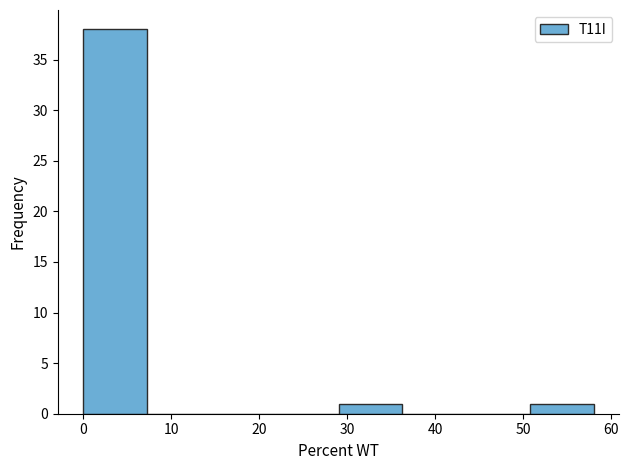

Reading left to right, list every bar in this chart as the range it spans on the x-axis followed by its height. Neither the bar edges nor the heights are printed on the chart, so give them approximately, as read against the axes.

0 to 7: 38
7 to 15: 0
15 to 22: 0
22 to 29: 0
29 to 36: 1
36 to 44: 0
44 to 51: 0
51 to 58: 1